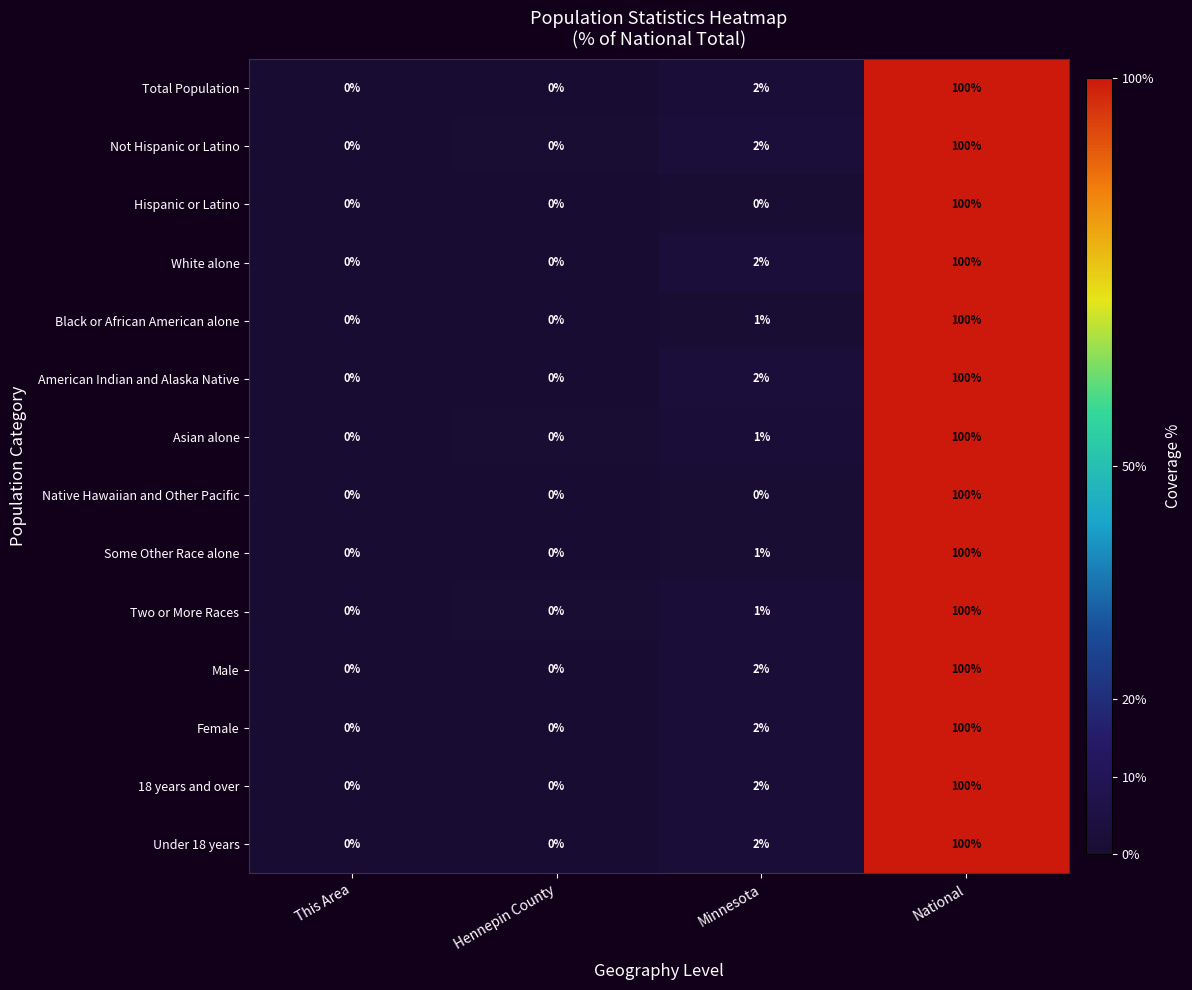

What is the difference between the maximum and second lowest values in the Under 18 years series?

100